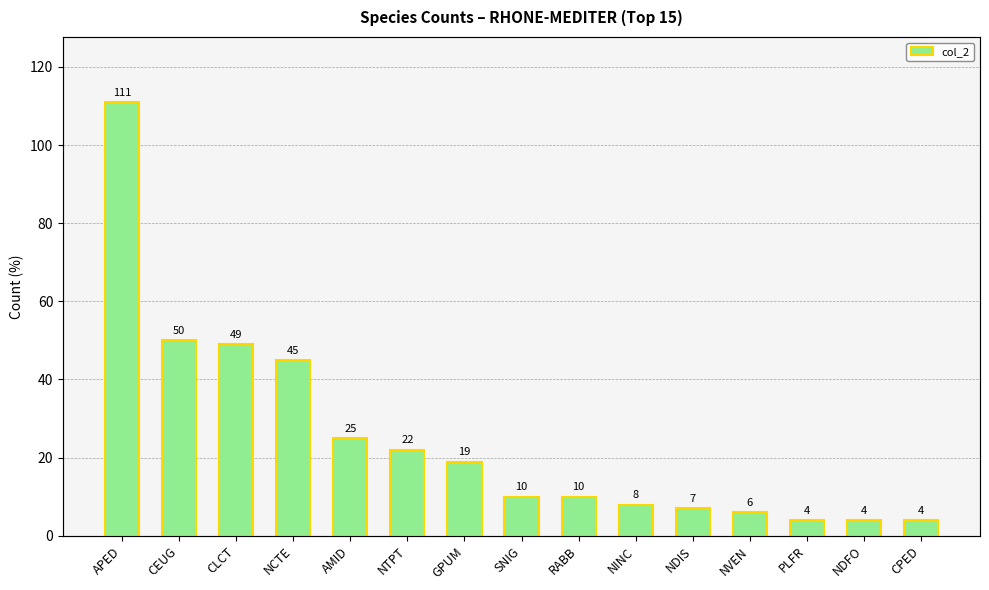

Approximately how many times larger is the value at AMID compared to NDFO?

6.2